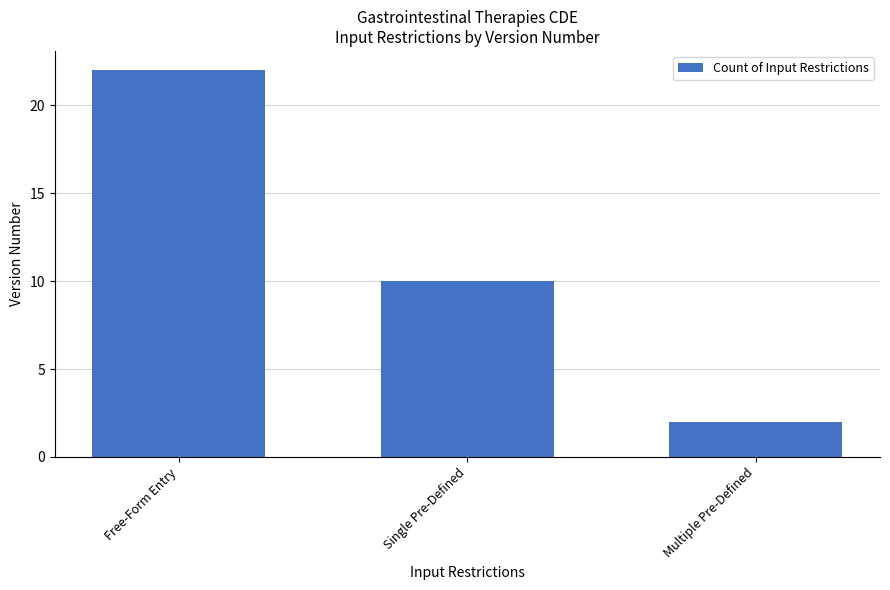

What is the label of the 1st bar from the right?

Multiple Pre-Defined